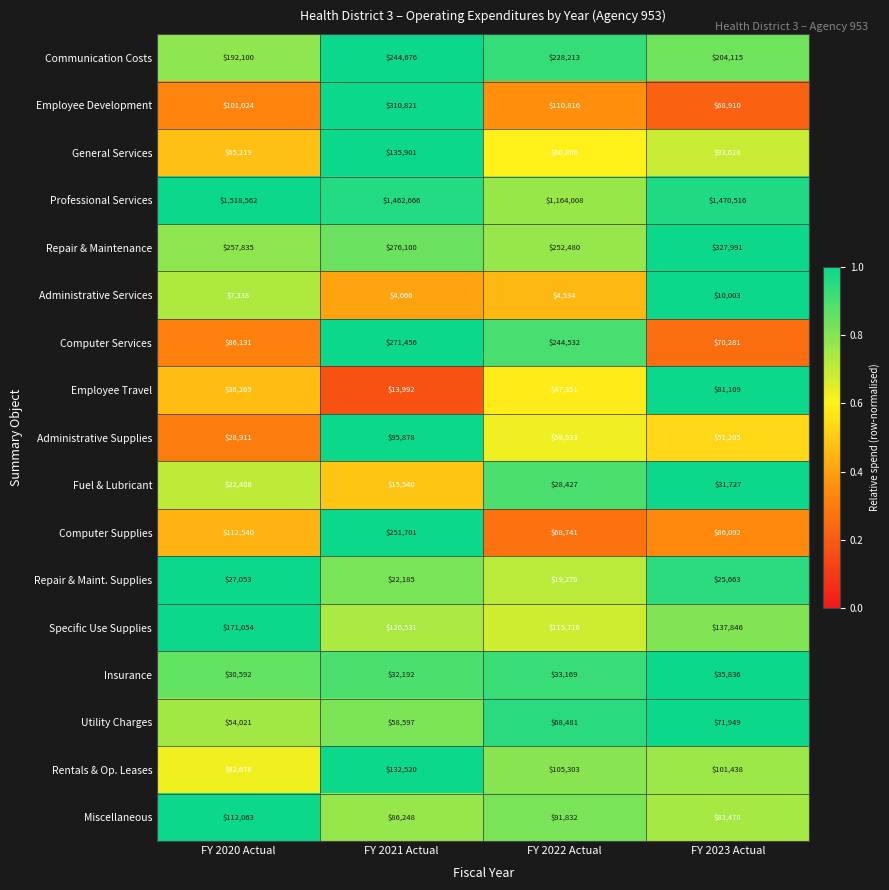

Between FY 2020 Actual and FY 2021 Actual, which series saw the biggest shift?

Employee Development